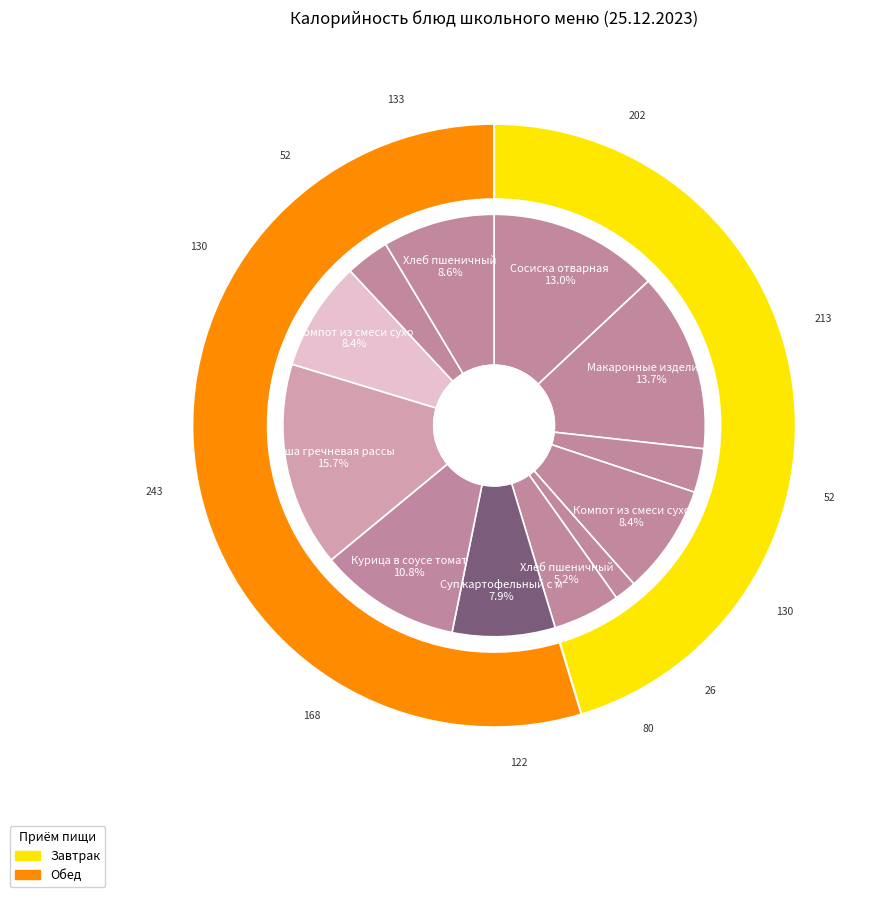

Is the sum of Хлеб пшеничный (обед) and Хлеб ржаной (завтрак) greater than half?

No